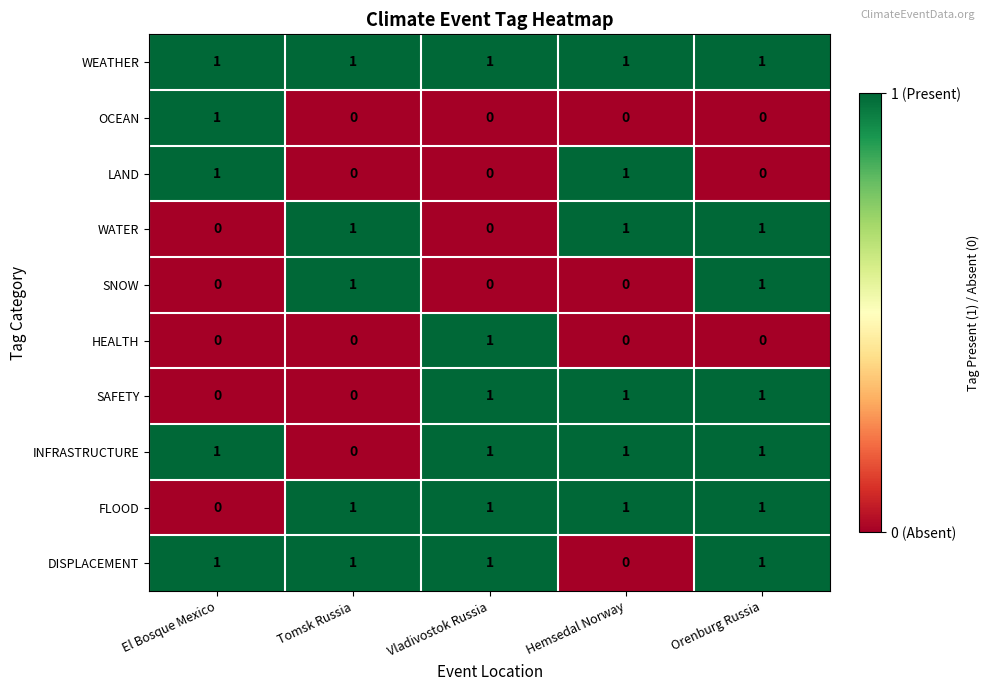

At which category is the sum across all series the highest?

Orenburg Russia